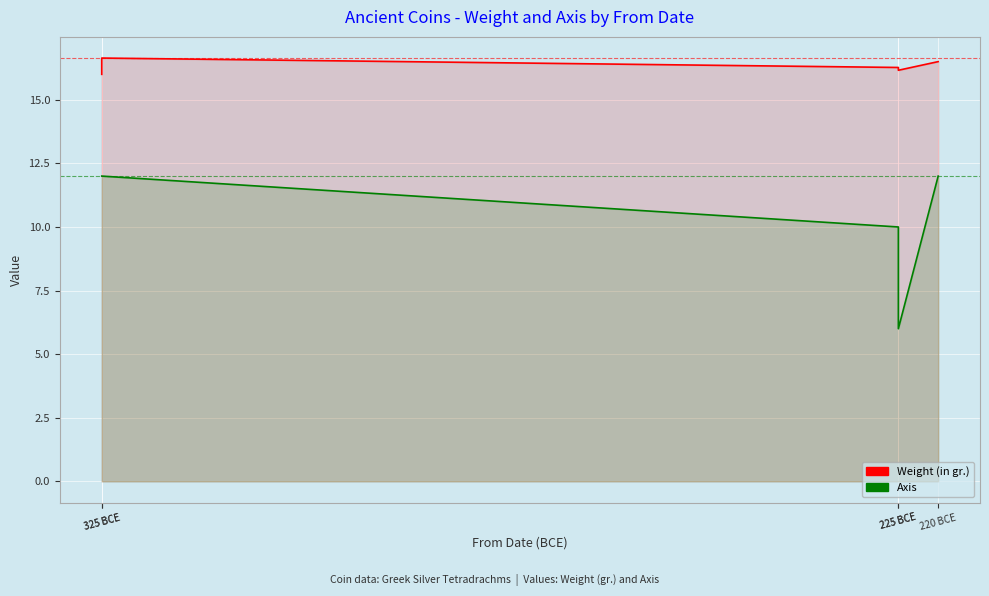

True or false: Axis has a value of 12.0 at 325 BCE.

True